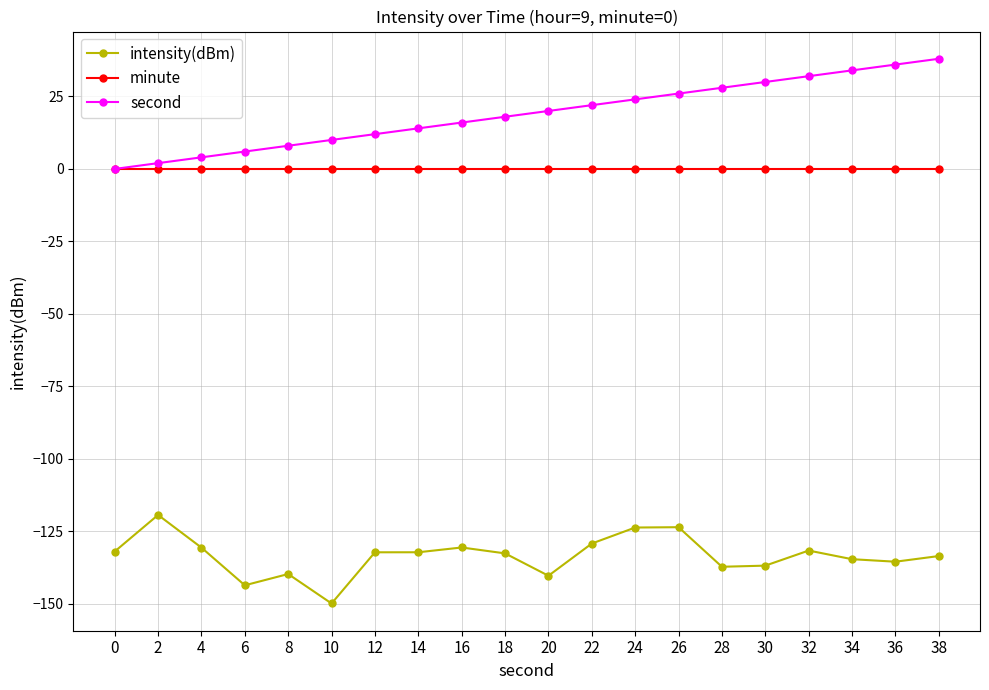

Between 6 and 18, which series saw the biggest shift?

second